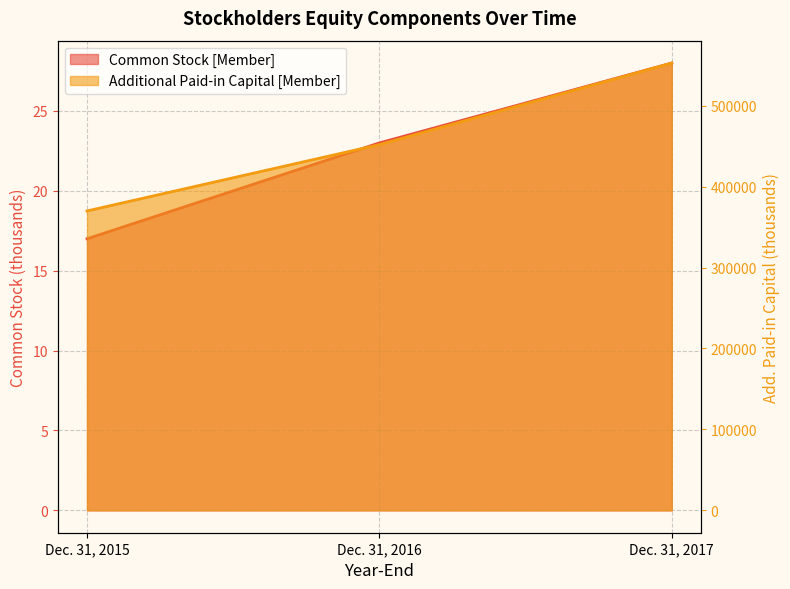

What is the difference between the maximum and minimum values in the Common Stock [Member] series?

11